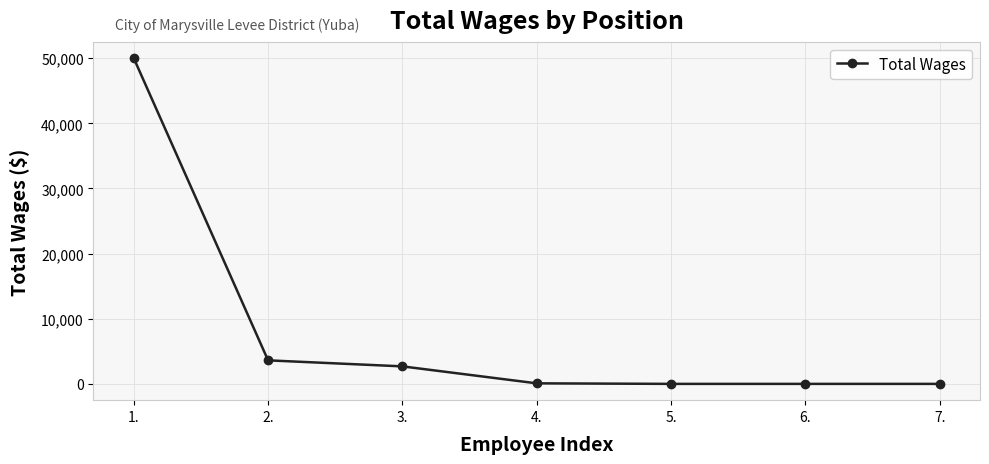

True or false: there are more than 2 points higher than both neighbors.

False